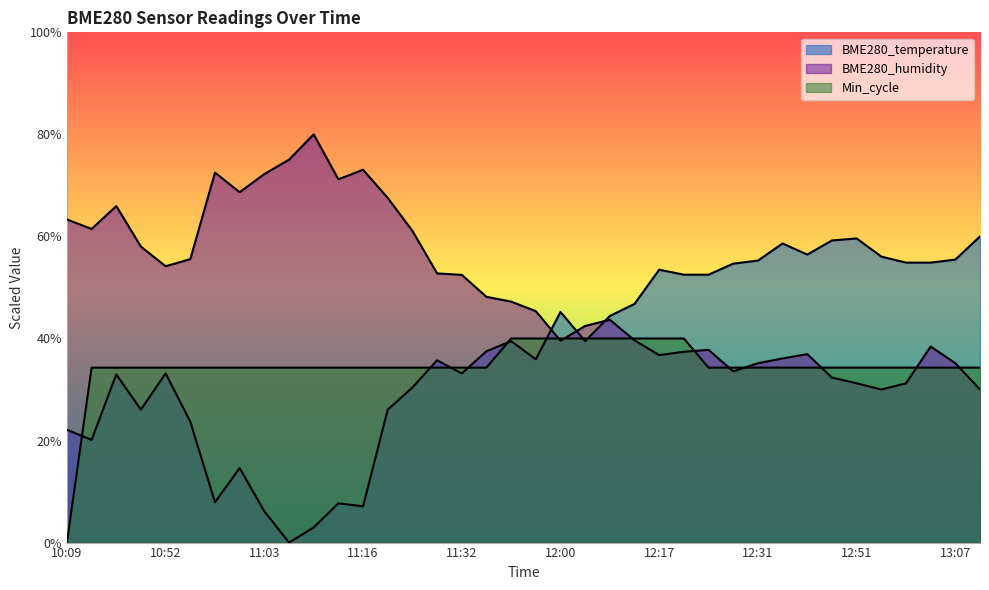

List the labels in order of Min_cycle value, largest first.

11:49, 11:51, 12:00, 12:06, 12:11, 12:14, 12:17, 12:20, 10:14, 10:20, 10:50, 10:52, 10:55, 10:57, 11:00, 11:03, 11:08, 11:11, 11:13, 11:16, 11:21, 11:24, 11:27, 11:32, 11:34, 12:23, 12:28, 12:31, 12:40, 12:46, 12:49, 12:51, 12:54, 12:59, 13:05, 13:07, 13:10, 10:09